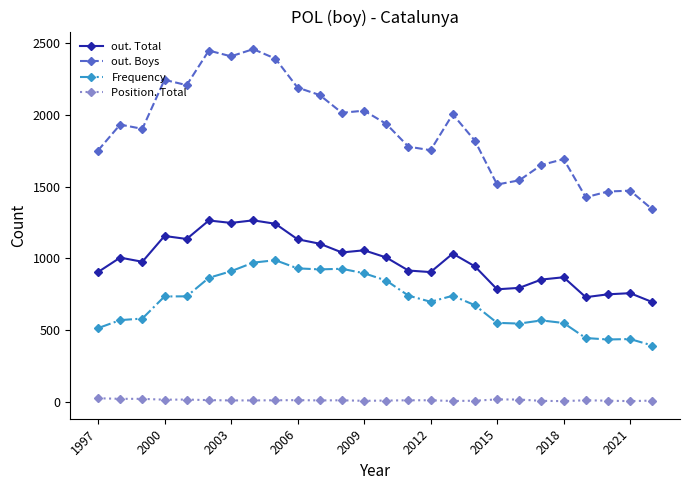

At how many categories does at least one series exceed 1327?

26